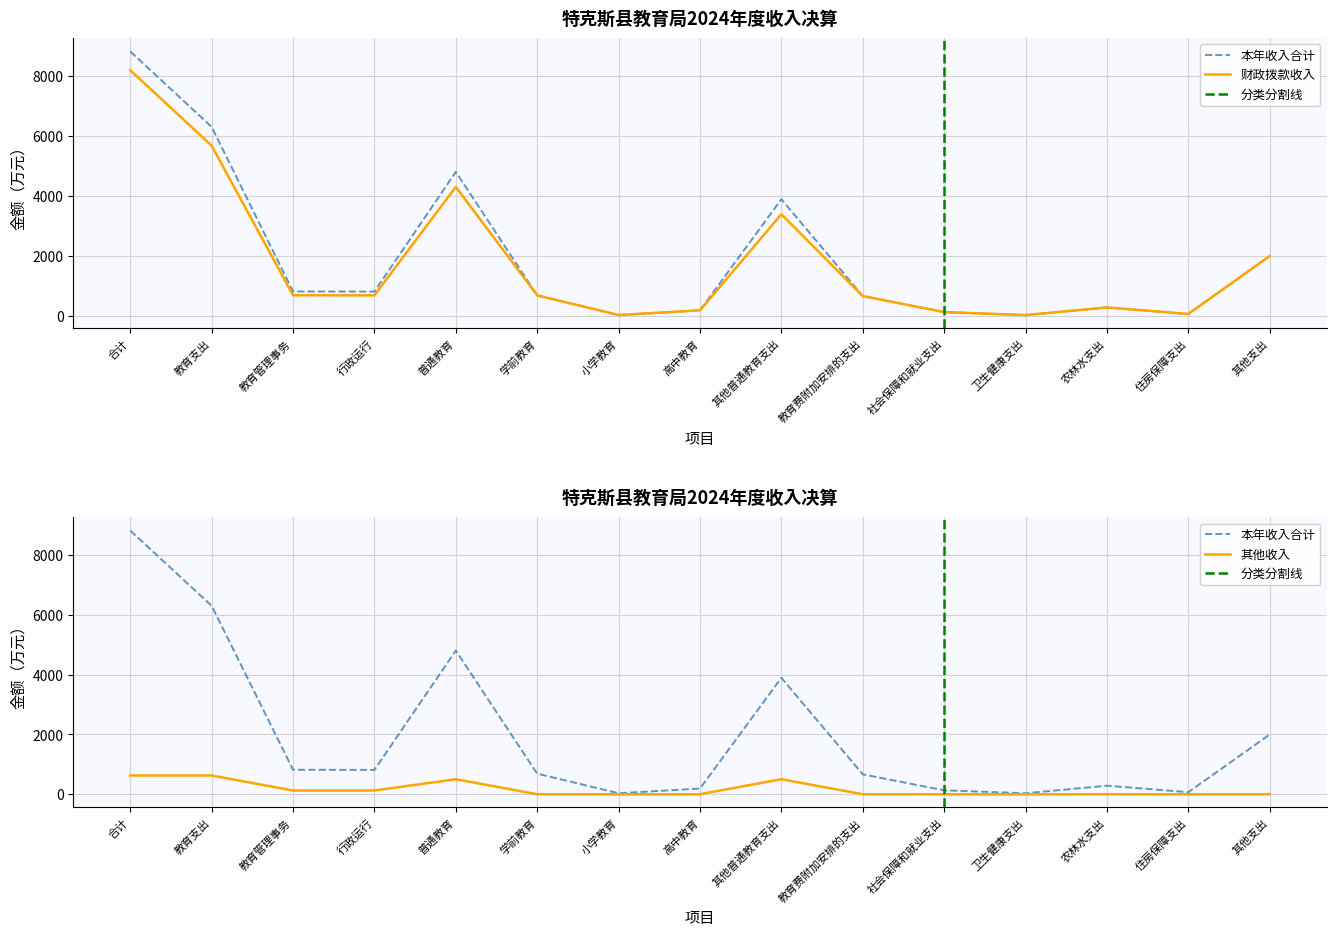

At 合计, list the series in order from smallest to largest.

其他收入, 财政拨款收入, 本年收入合计